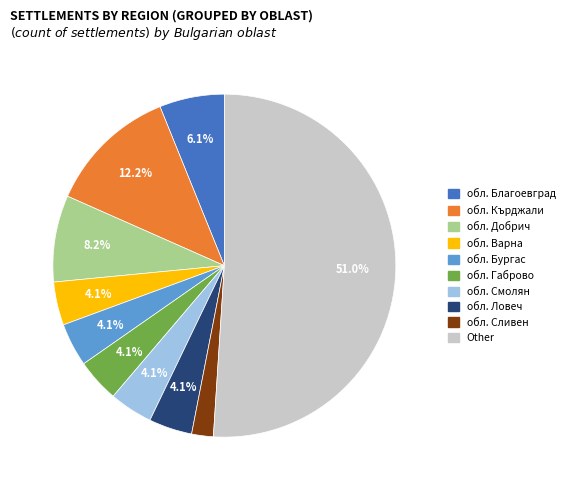

Is there any slice that represents more than half of the pie?

Yes